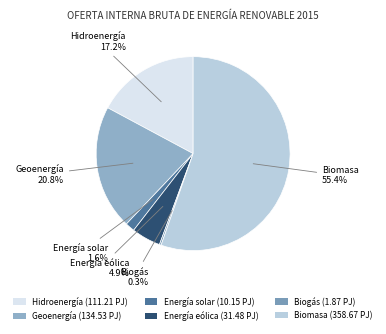

What is the ratio of the value at Biomasa to the value at Geoenergía?

2.7